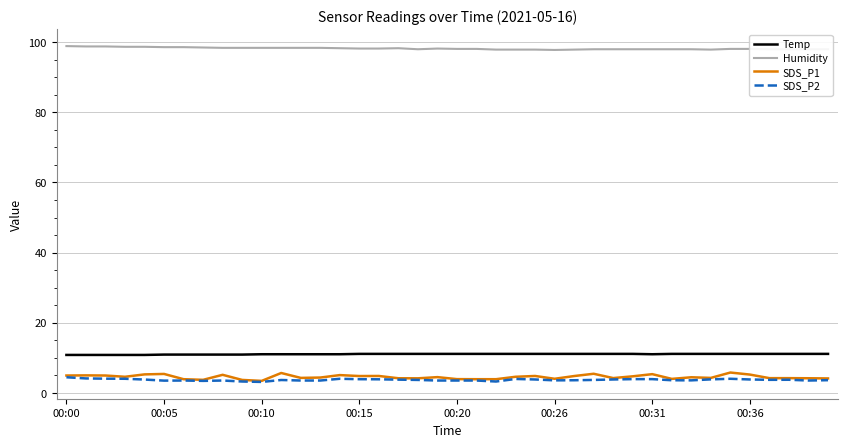

What is the lowest value of the SDS_P2 series?

3.1